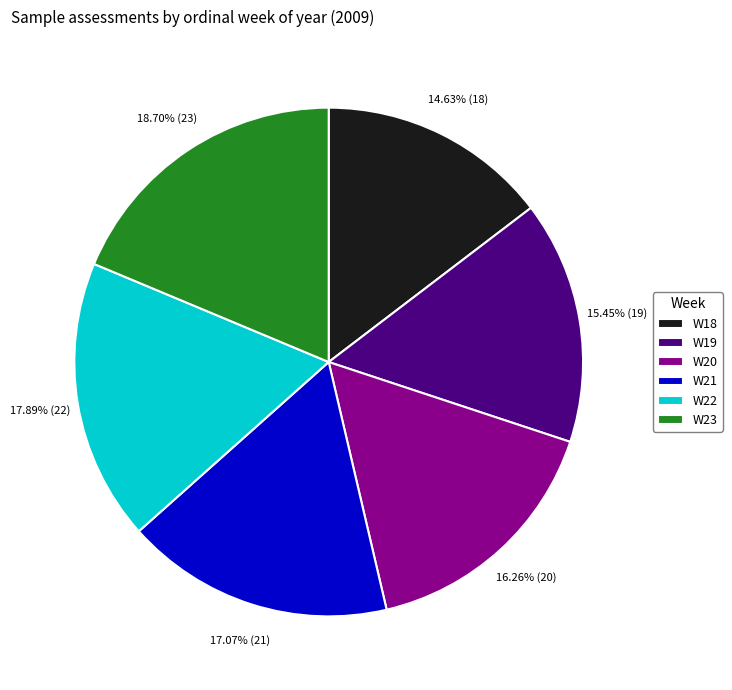

To the nearest percent, what is the combined percentage of W22 and W23?

37%